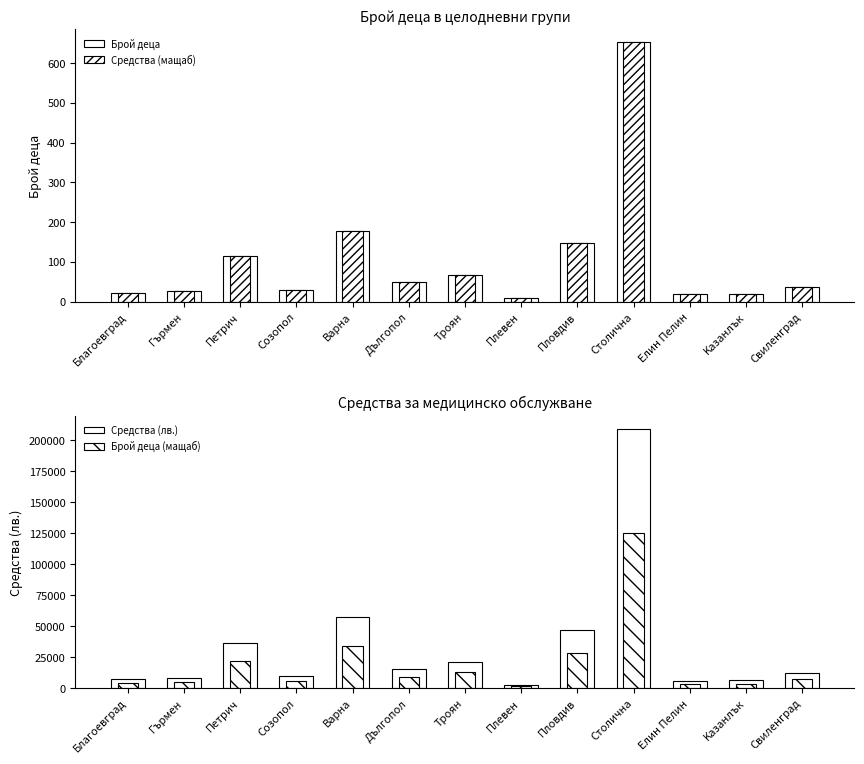

What is the difference between the Средства (мащаб) values at Пловдив and Kазанлък?

127.0